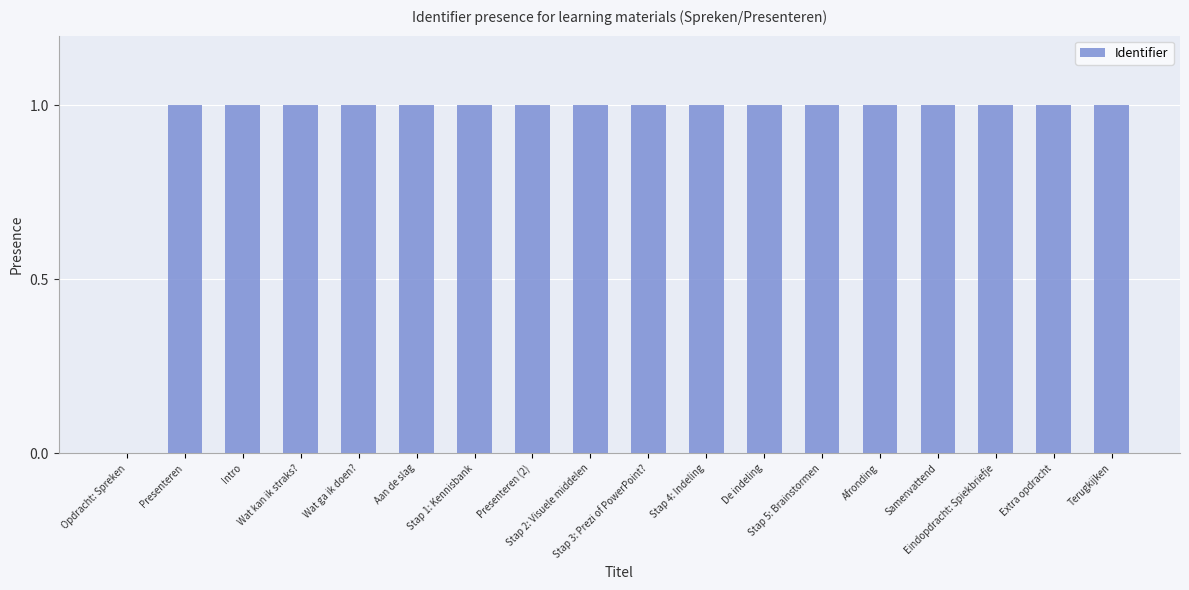

What is the sum of all values?

17